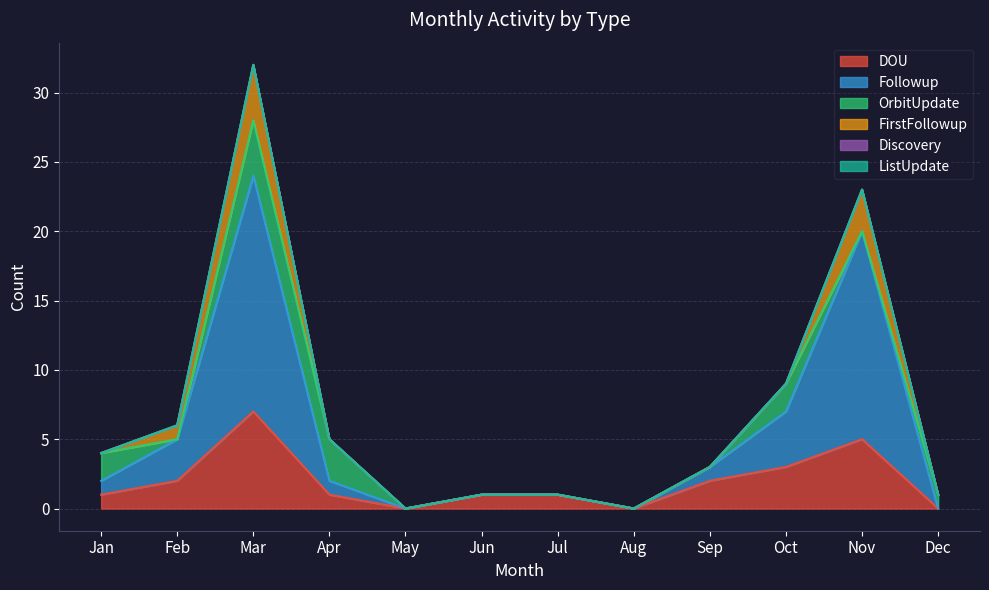

Does the chart have visible grid lines?

Yes